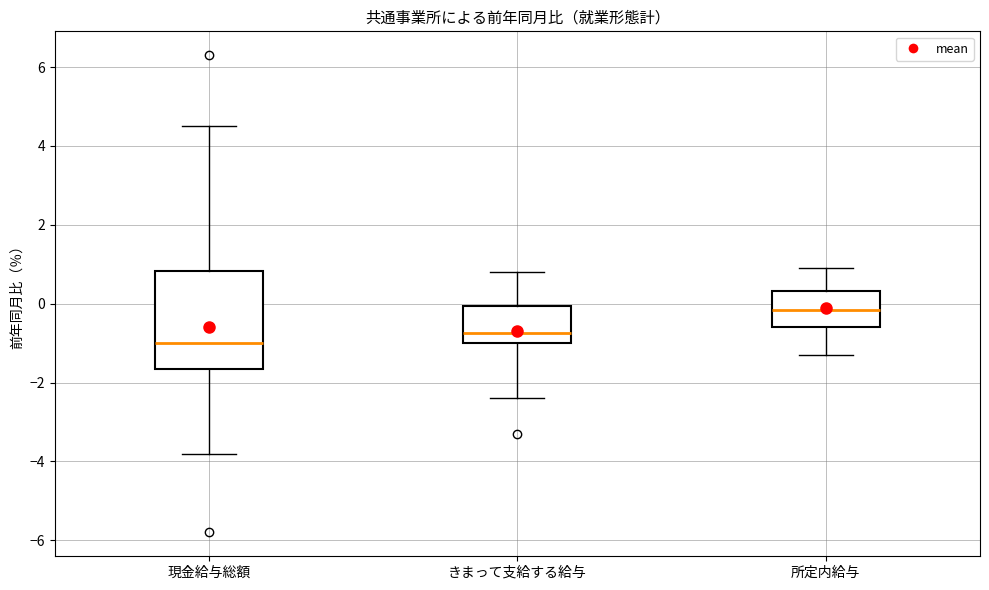

Which box has the highest median line?

所定内給与